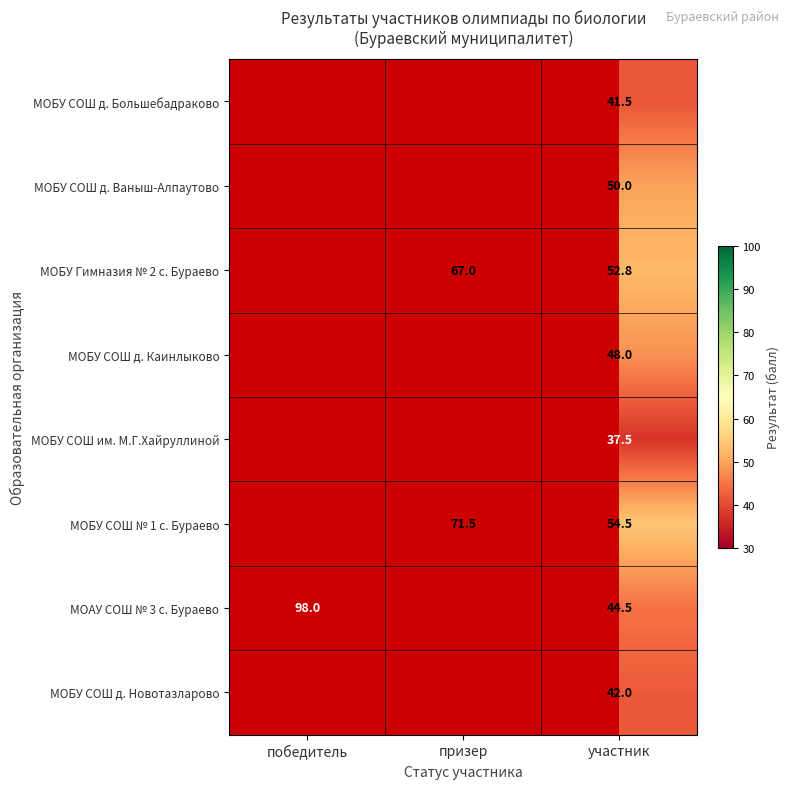

The value of МОБУ Гимназия № 2 с. Бураево at участник is 16.2. True or false?

False